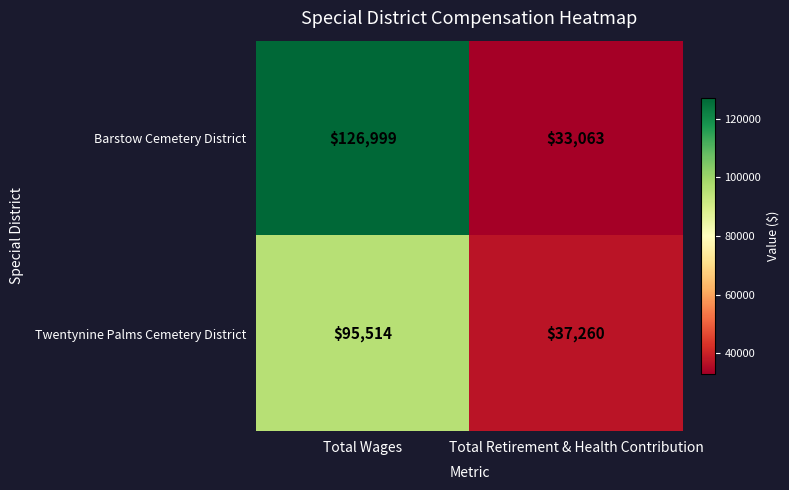

True or false: Twentynine Palms Cemetery District has a value of 37260 at Total Retirement & Health Contribution.

True